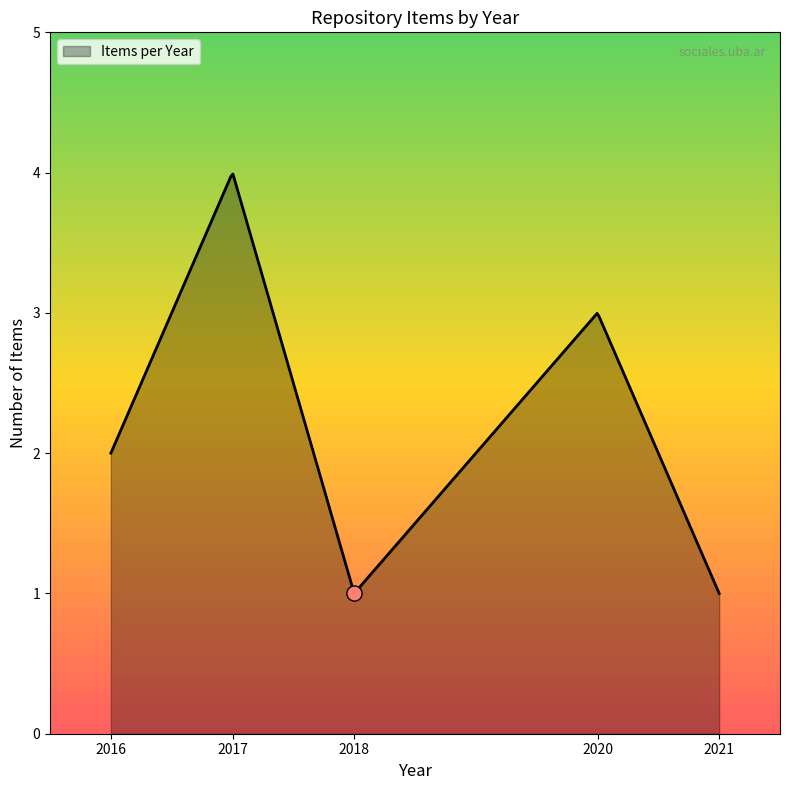

What is the lowest value of the Items per Year series?

1.0